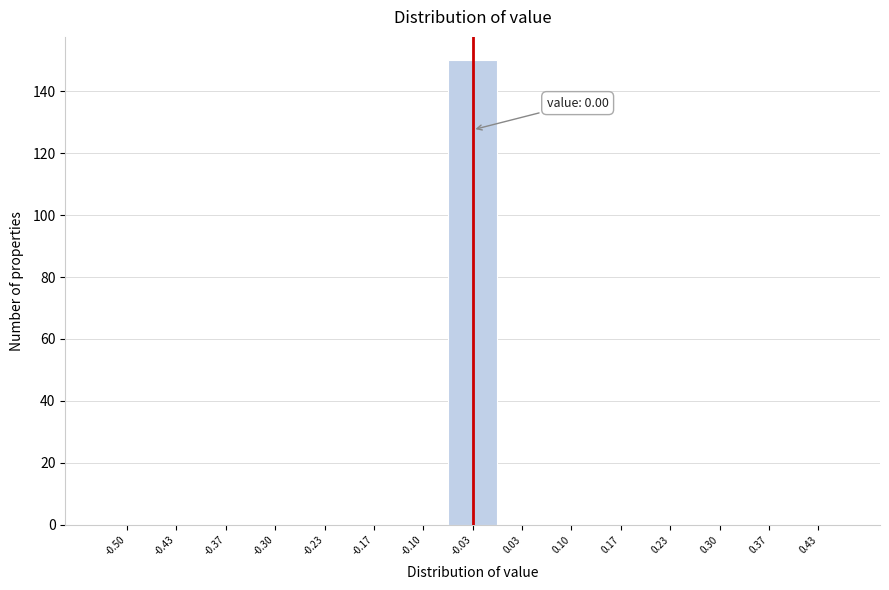

Reading left to right, list all the values displayed in this chart.

-0.50=0	-0.43=0	-0.37=0	-0.30=0	-0.23=0	-0.17=0	-0.10=0	-0.03=150	0.03=0	0.10=0	0.17=0	0.23=0	0.30=0	0.37=0	0.43=0